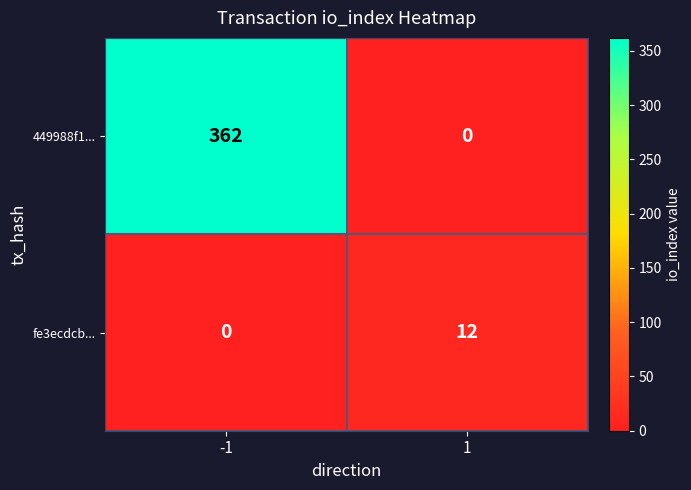

Reading left to right, what are all the values shown in this chart?

449988f1...: 362	0
fe3ecdcb...: 0	12